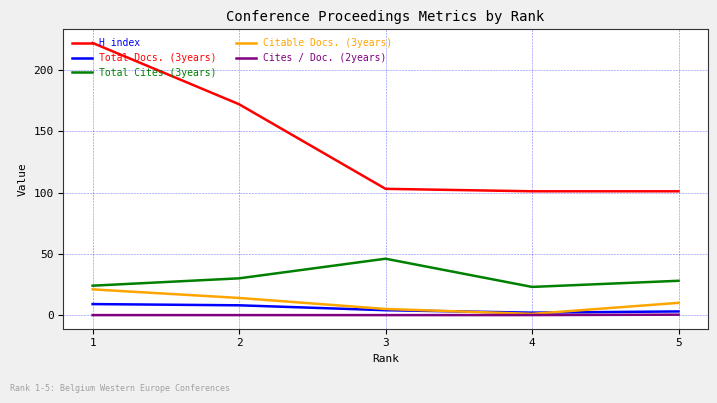

What is the minimum value for Total Docs. (3years)?

2.0